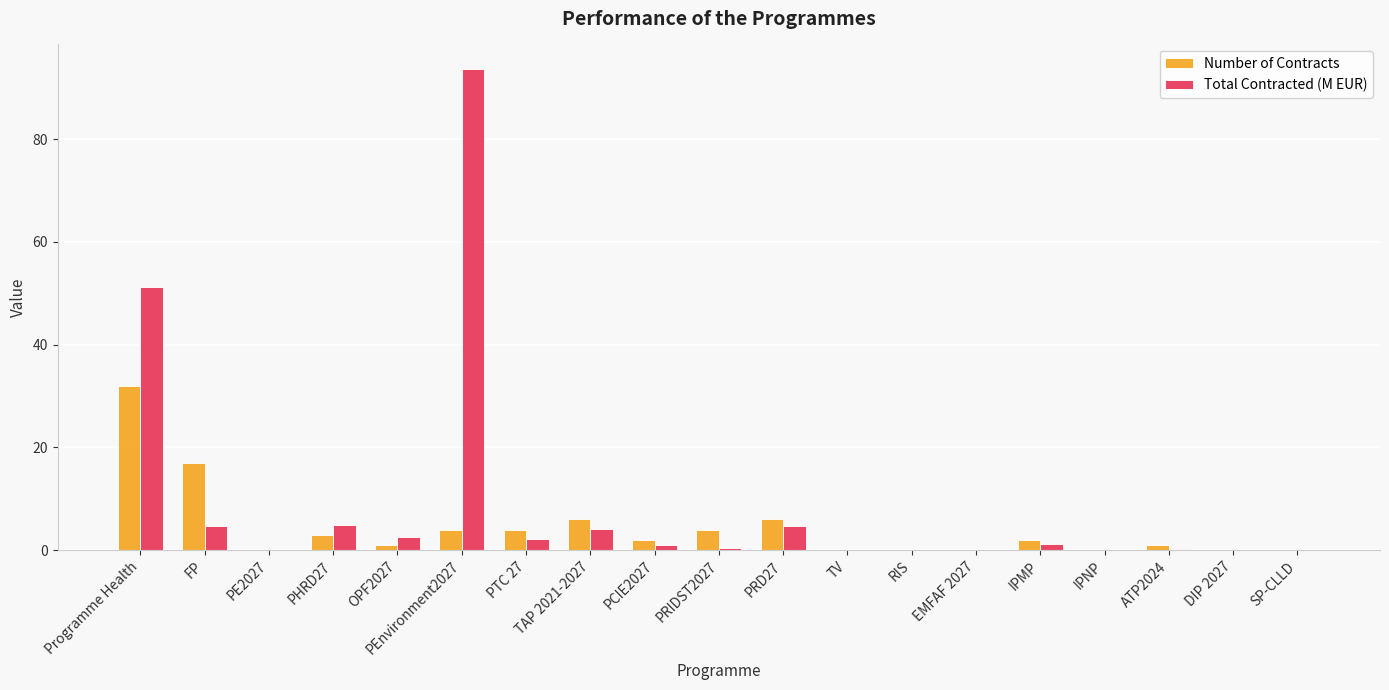

How many data points does each series have?

19